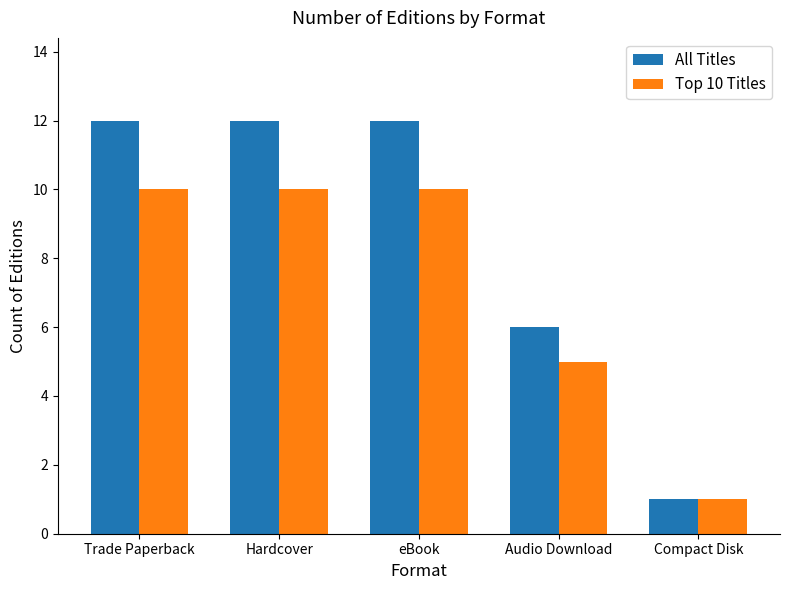

At which label is Top 10 Titles closest to 5?

Audio Download